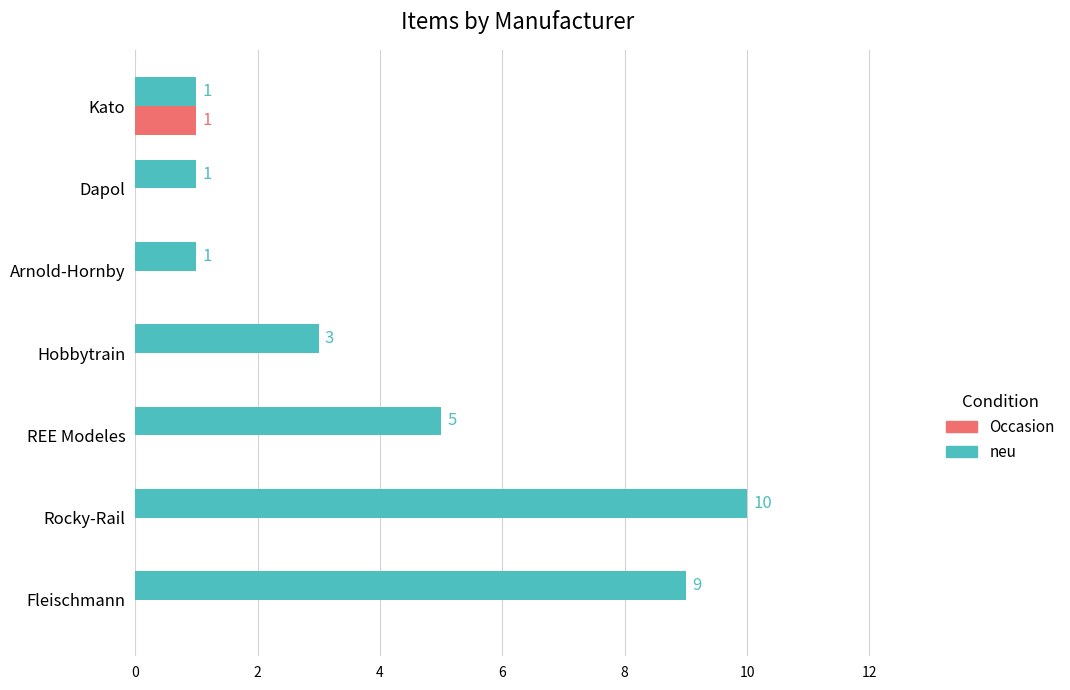

How many data points in Occasion are above 0?

1